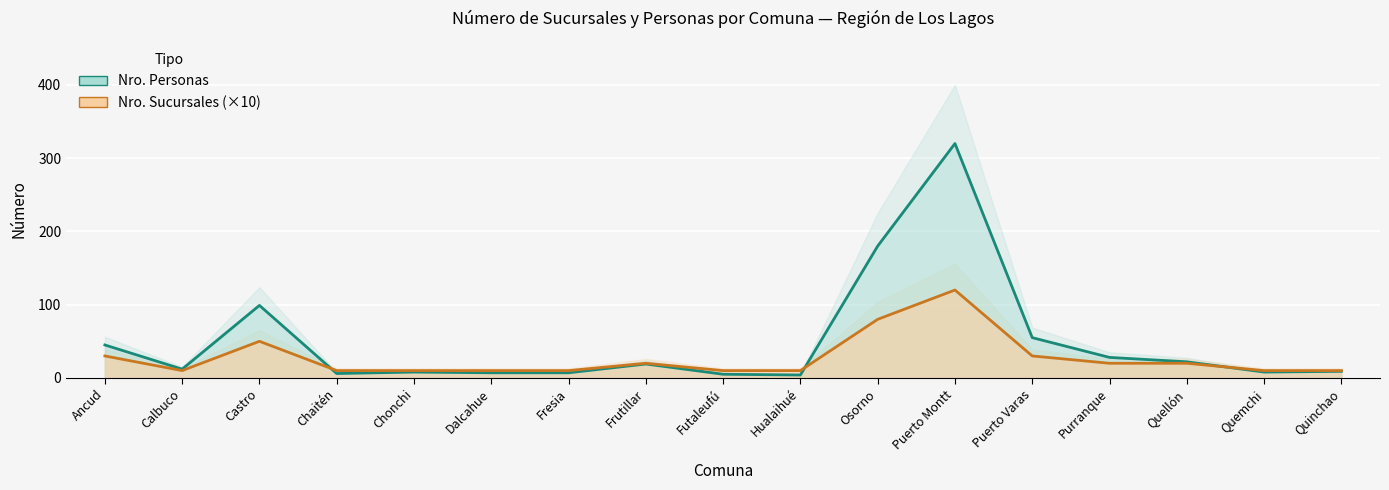

List the series in order of their overall mean, lowest first.

Nro. Sucursales, Nro. Personas